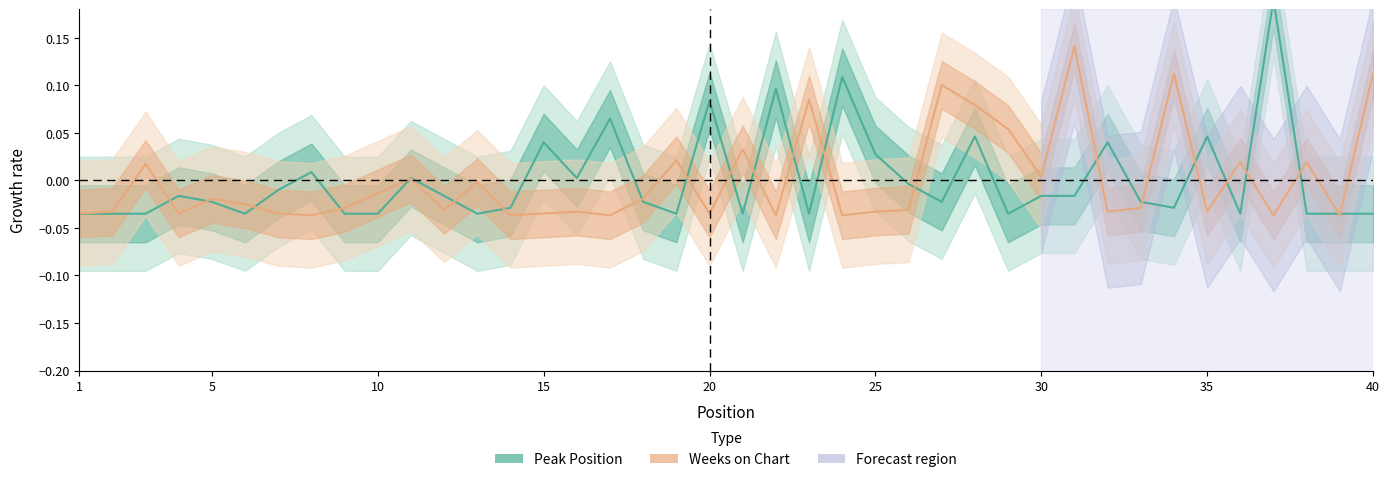

The value of Peak Position at 10 is 0.0. True or false?

True